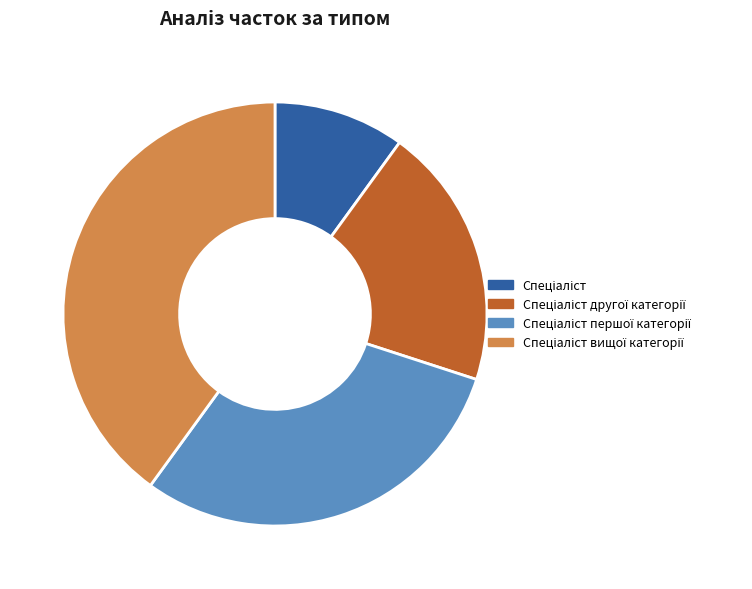

Between Спеціаліст вищої категорії and Спеціаліст, which is larger?

Спеціаліст вищої категорії